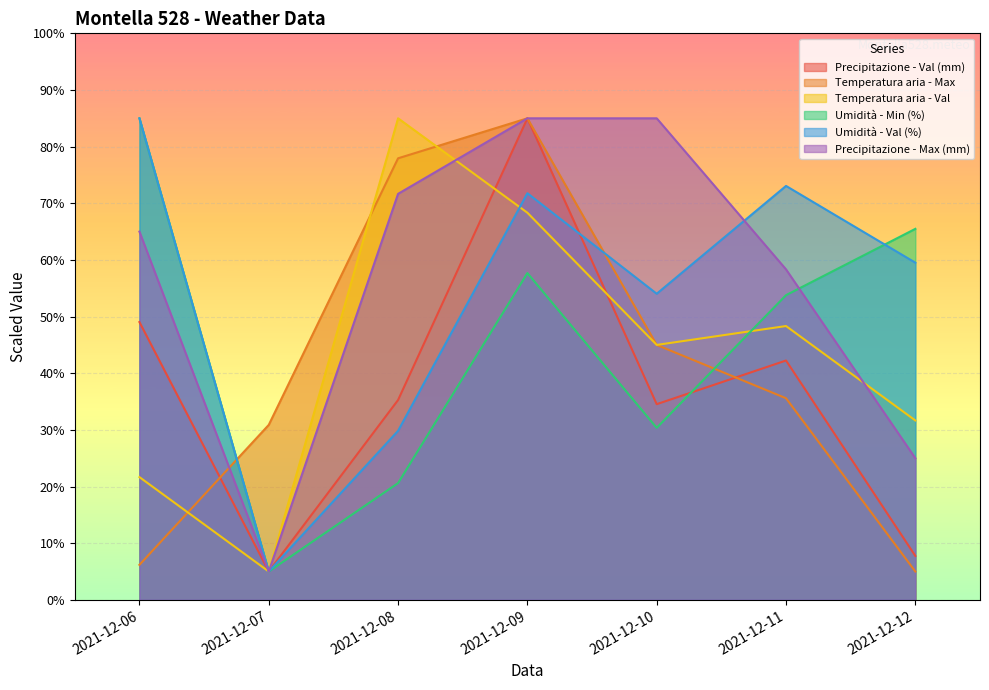

Rank the categories by Umidità - Val (%) value from highest to lowest.

2021-12-06, 2021-12-11, 2021-12-09, 2021-12-12, 2021-12-10, 2021-12-08, 2021-12-07